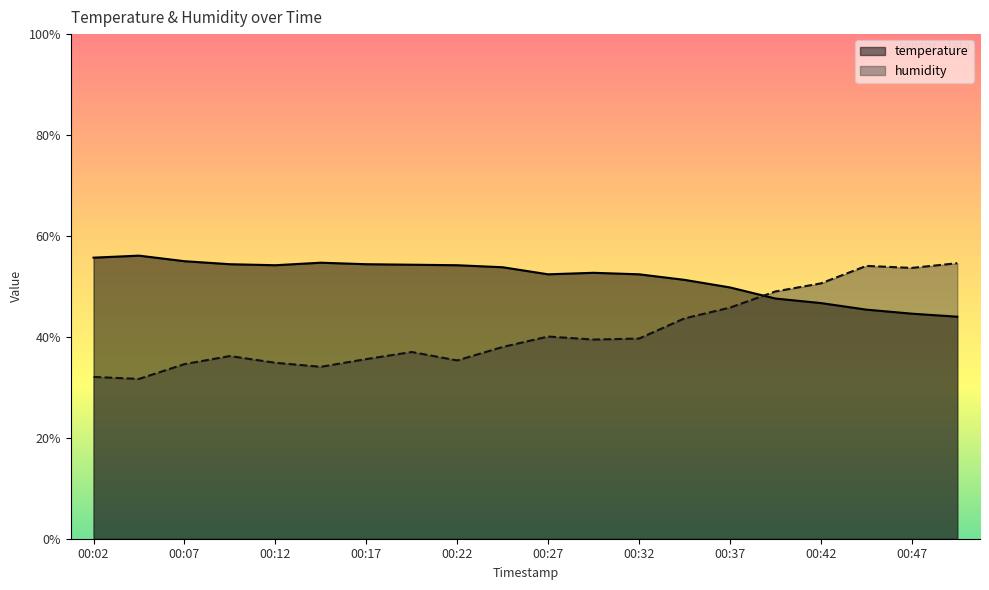

Reading left to right, extract all data points from this chart.

temperature: 00:02=55.7	00:04=56.1	00:07=55.0	00:09=54.4	00:12=54.2	00:14=54.7	00:17=54.4	00:19=54.3	00:22=54.2	00:24=53.8	00:27=52.4	00:29=52.7	00:32=52.4	00:34=51.3	00:37=49.8	00:39=47.6	00:42=46.7	00:44=45.4	00:47=44.6	00:49=44.0
humidity: 00:02=32.1	00:04=31.7	00:07=34.6	00:09=36.2	00:12=34.9	00:14=34.1	00:17=35.6	00:19=37.0	00:22=35.3	00:24=38.0	00:27=40.1	00:29=39.5	00:32=39.7	00:34=43.7	00:37=45.8	00:39=49.0	00:42=50.6	00:44=54.1	00:47=53.7	00:49=54.6